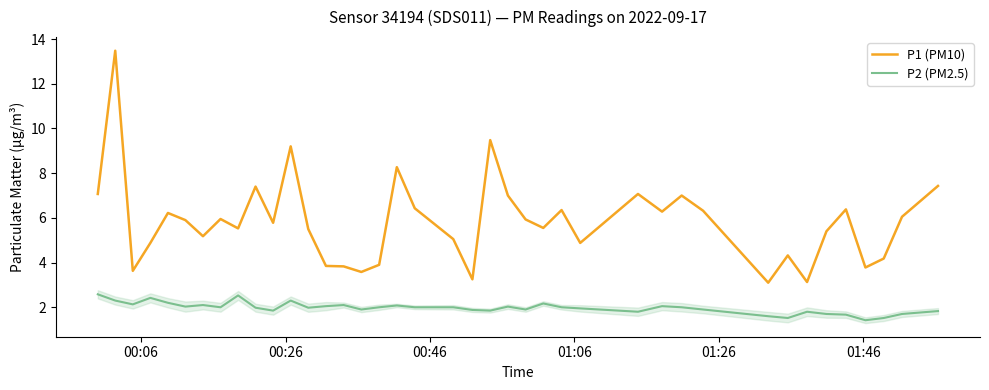

What is the difference between the maximum and minimum values in the P2 (PM2.5) series?

1.2